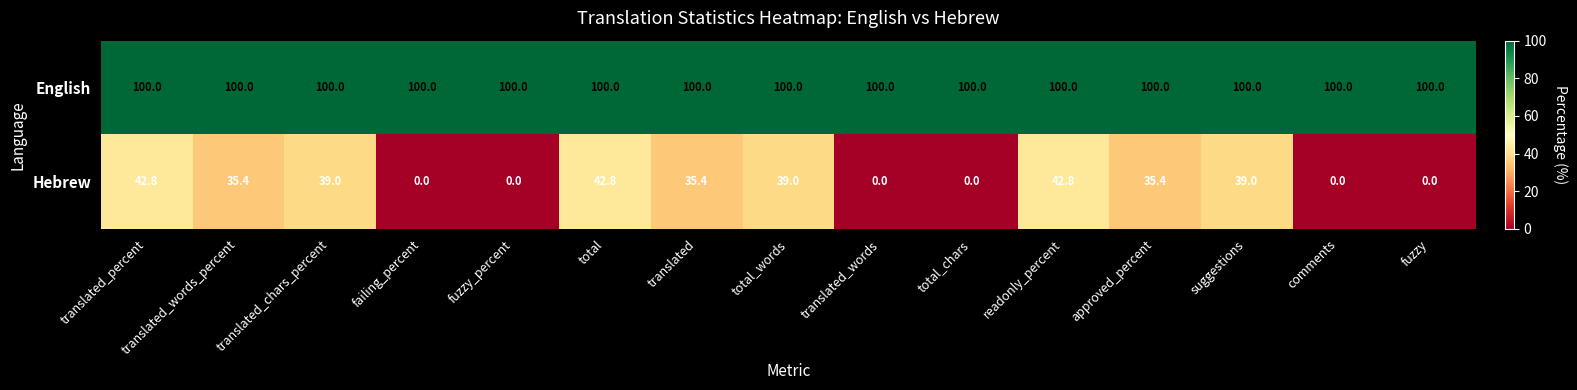

What is the maximum value shown in the chart?

100.0